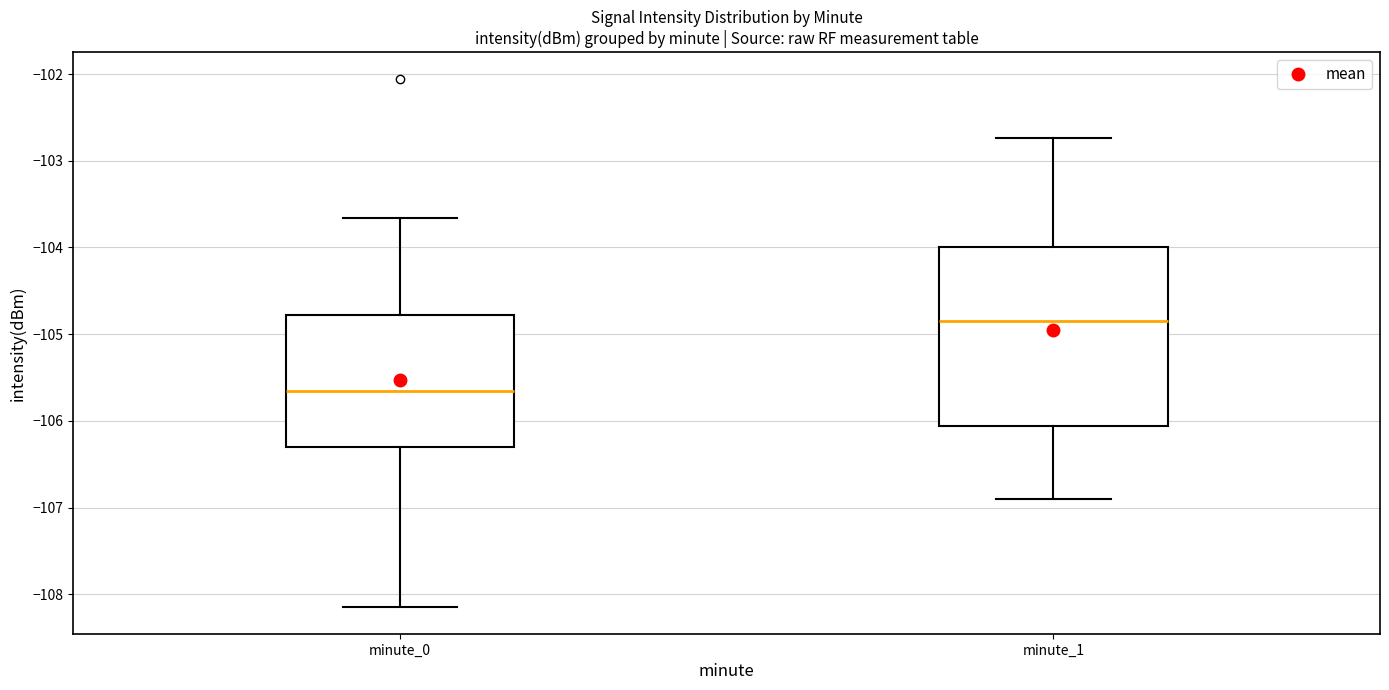

Reading left to right, read every box against the y-axis: the position of its median line, the range the box covers, and the ends of its whiskers. The values are not printed on the chart, so give them approximately, as read against the axis.

minute_0: median -105.7, box -106.3 to -104.8, whiskers -108.2 to -103.7
minute_1: median -104.8, box -106.1 to -104.0, whiskers -106.9 to -102.7